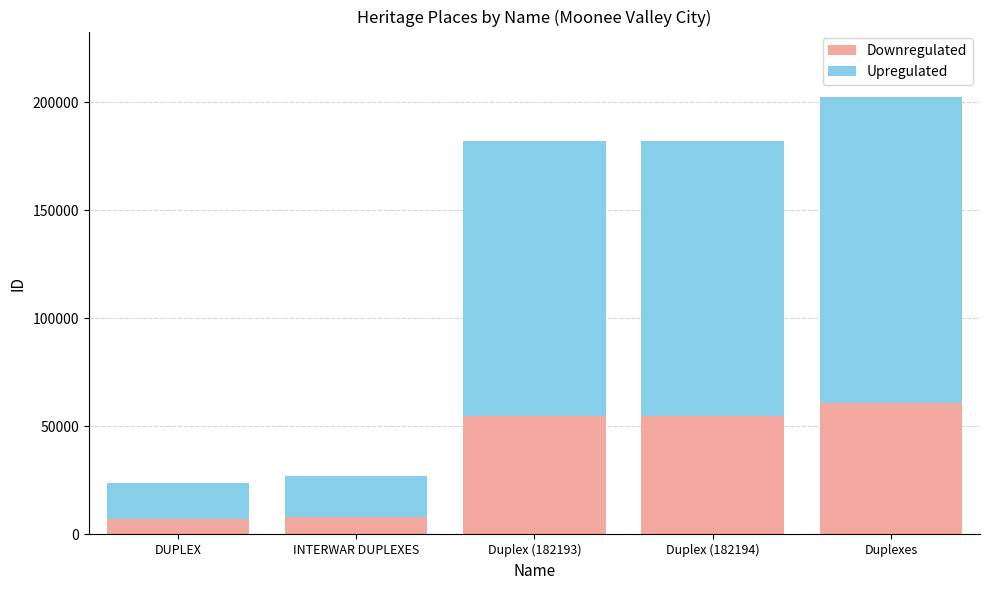

Where is Downregulated nearest to the value 33939?

Duplex (182193)